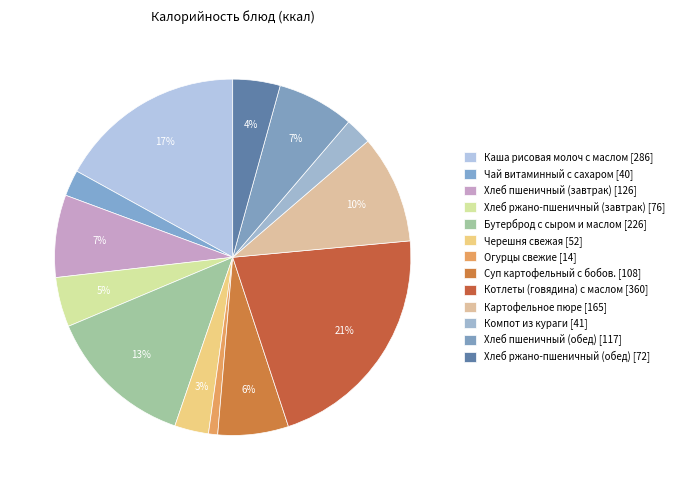

Combined, what portion of the pie is Хлеб ржано-пшеничный (завтрак) and Каша рисовая молоч с маслом?

21.5%